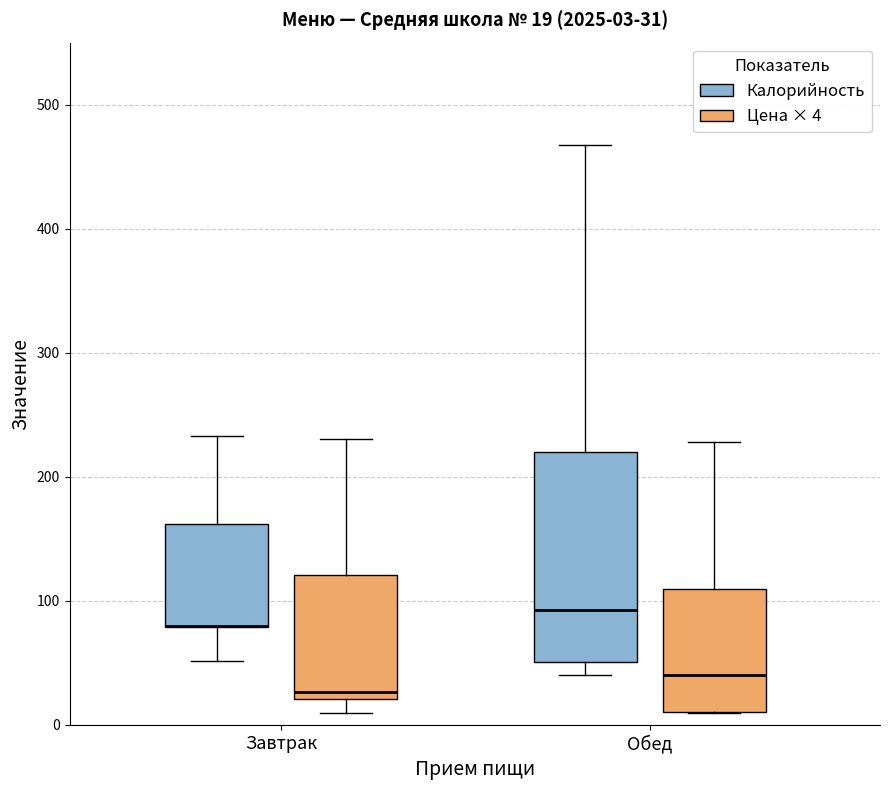

Which box is the tallest, from its lower edge to its upper edge?

Обед (Калорийность)